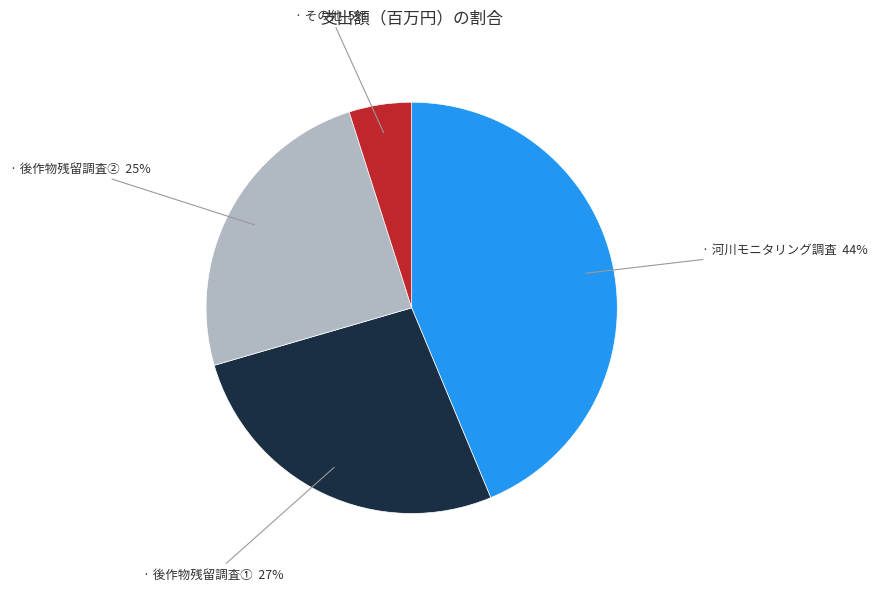

To the nearest percent, what is the average slice percentage?

25%